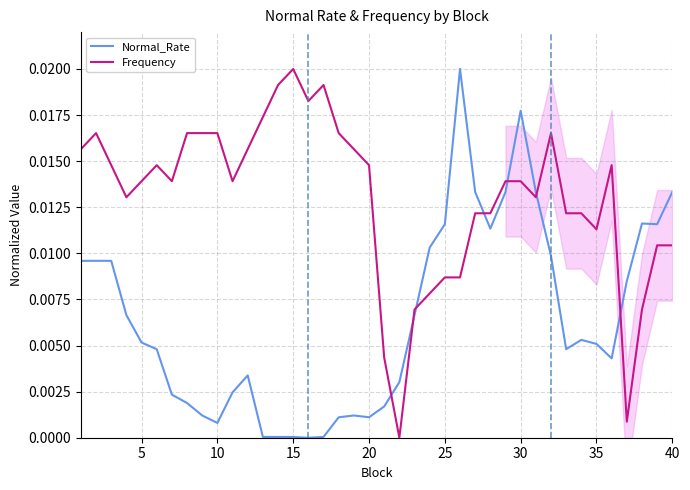

Which category has the highest value in the Frequency series?

15